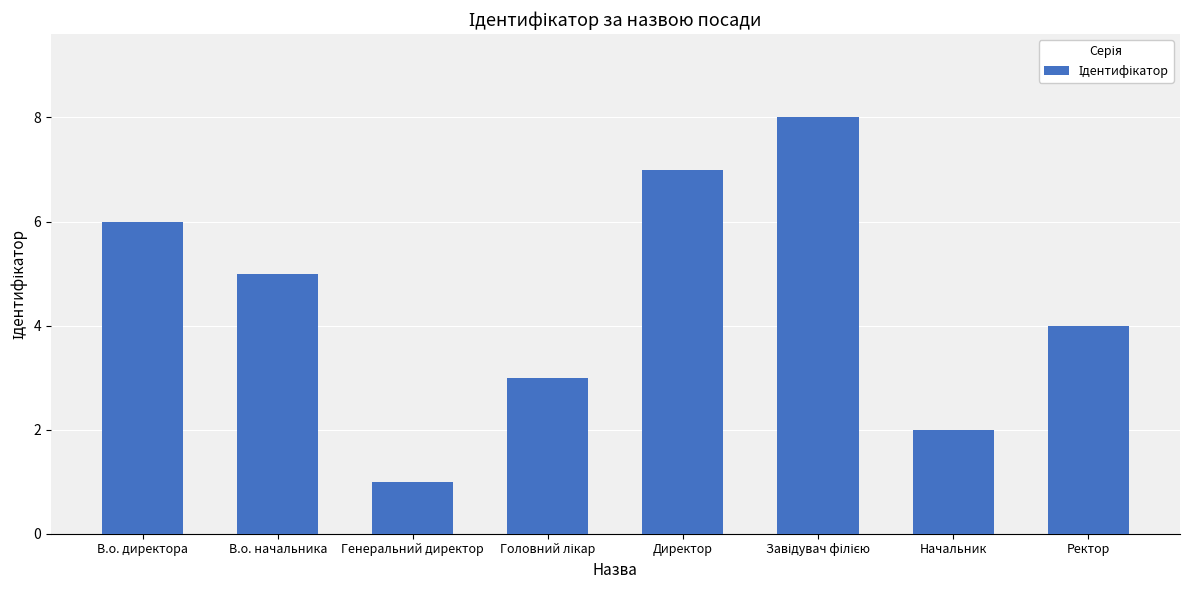

What position from the left is Генеральний директор?

3